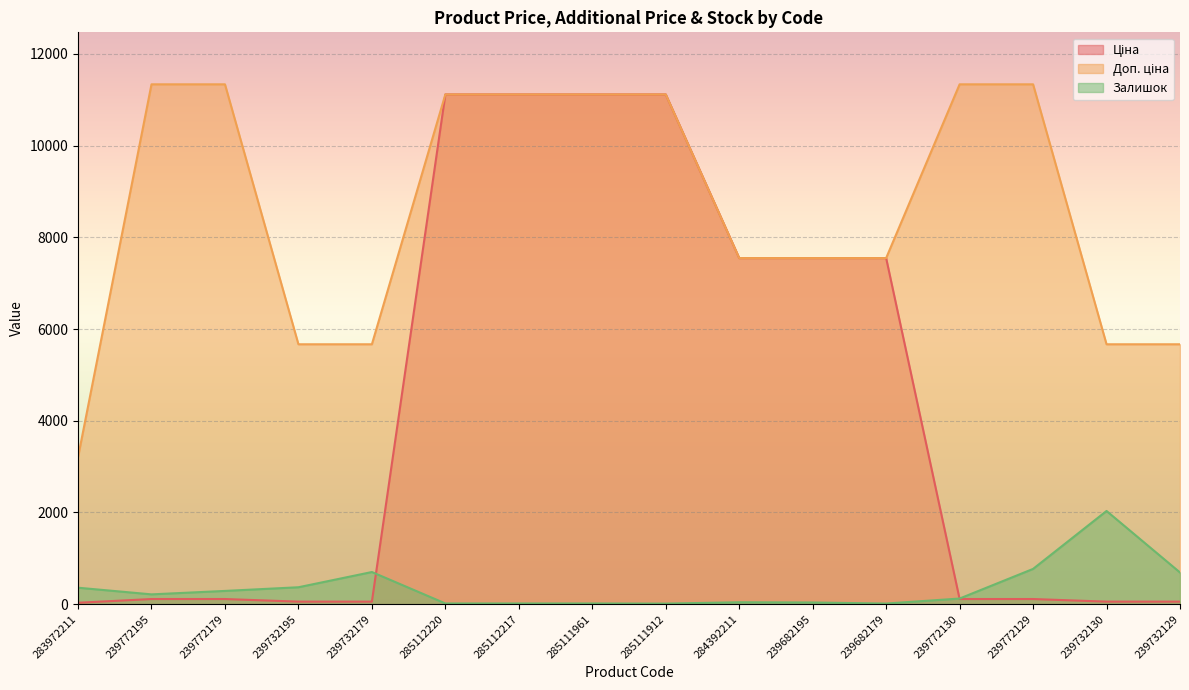

At which category is the sum across all series the highest?

285112220